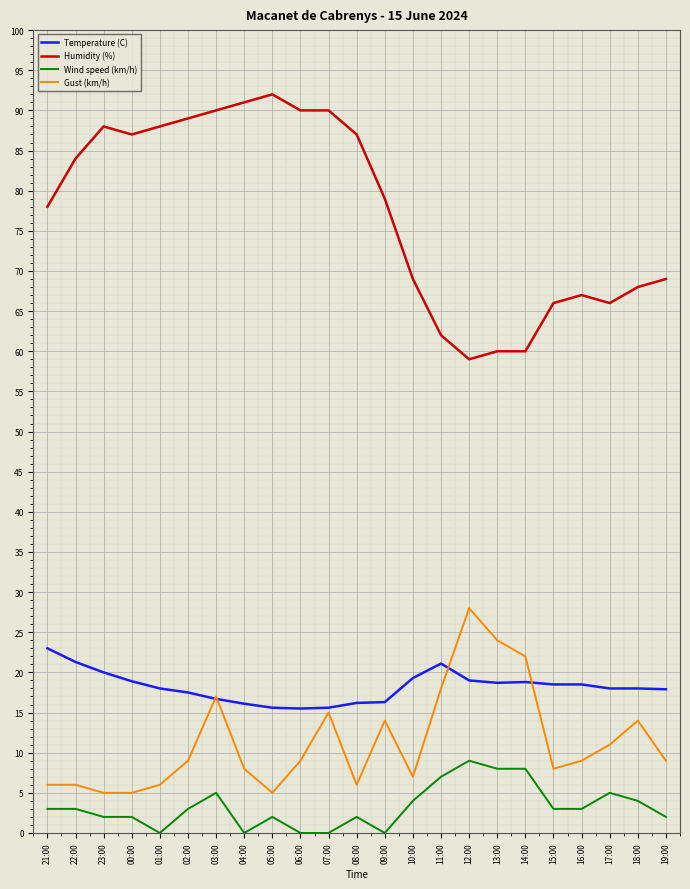

What is the difference between the maximum and minimum values in the Gust (km/h) series?

23.0